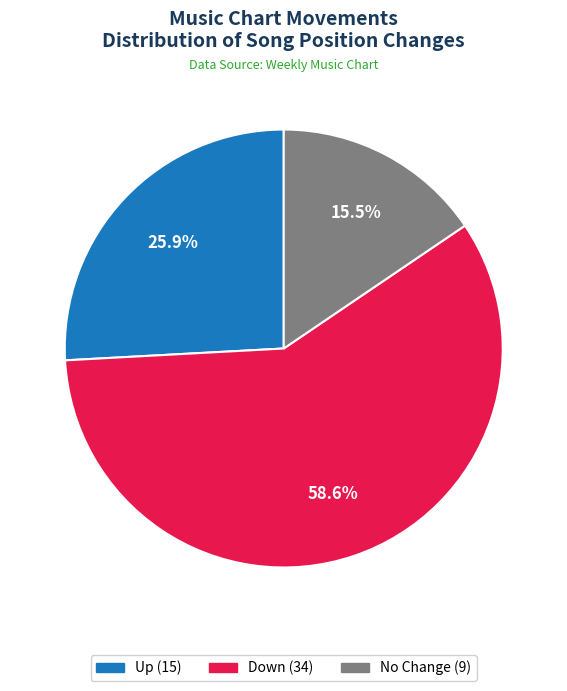

Approximately how many times larger is the value at Down (34) compared to No Change (9)?

3.8